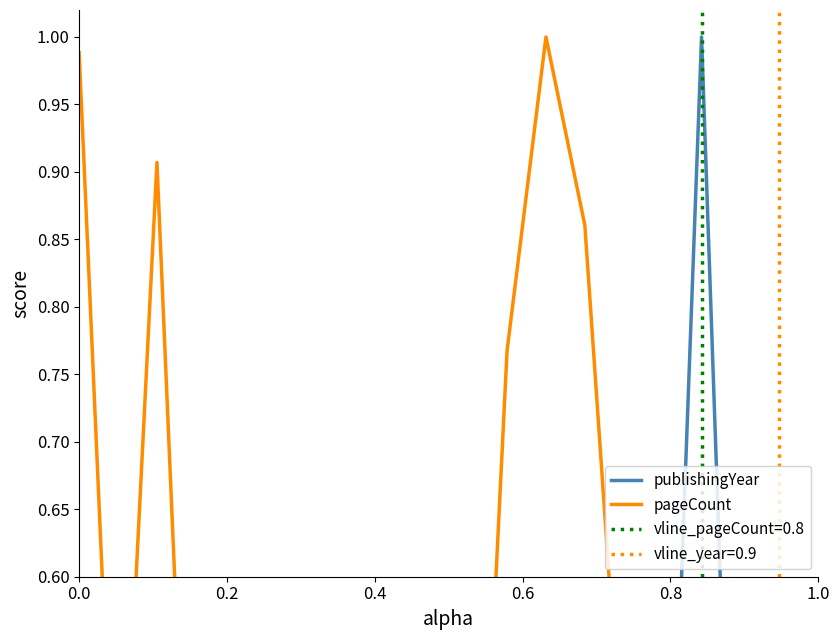

The value of publishingYear at 10 is 0.1. True or false?

False